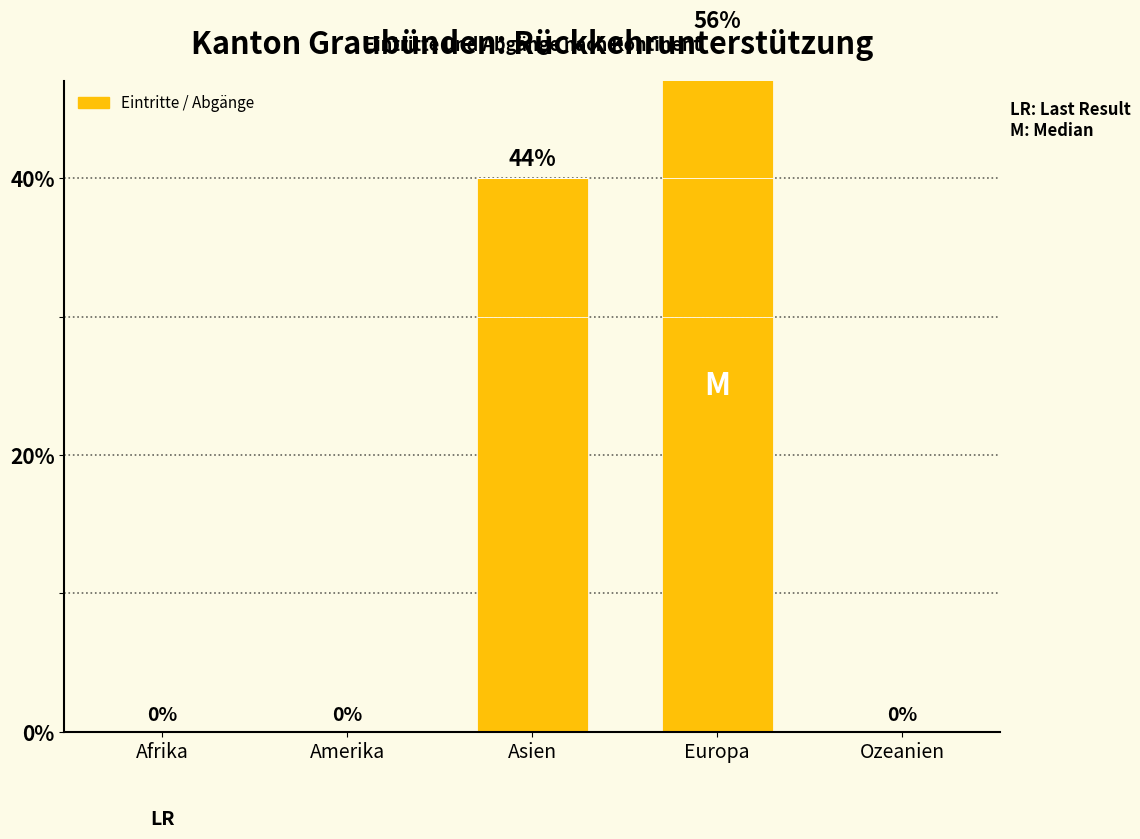

Which category has the lowest value across all series?

Afrika